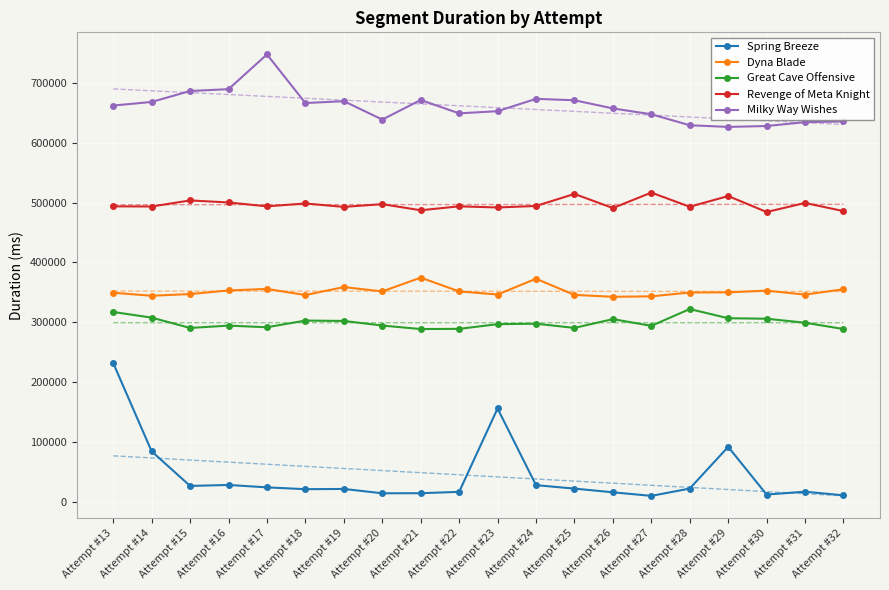

At which category does Milky Way Wishes reach its first local valley?

Attempt #18